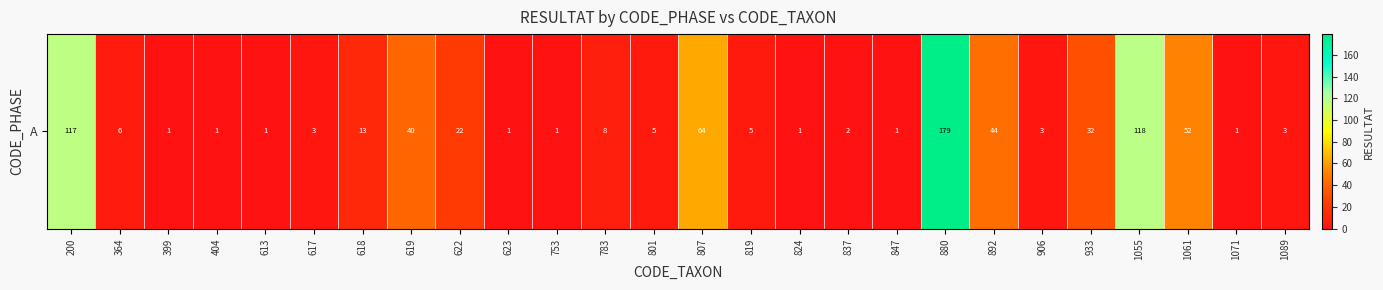

What is the sum of the values at 892 and 1061?

96